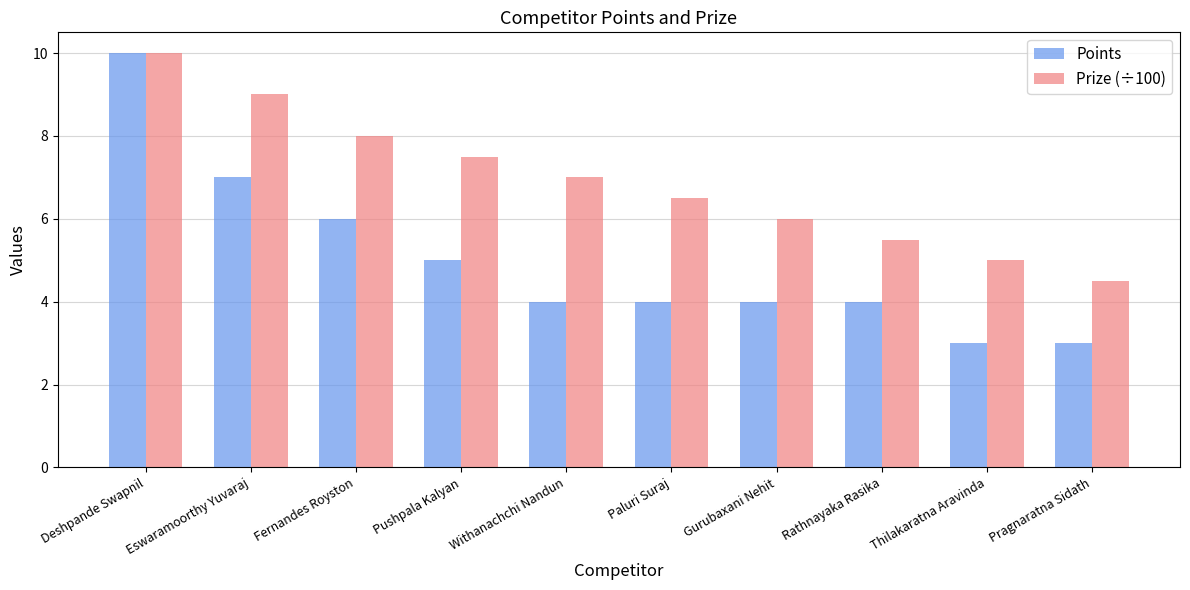

Which series has the widest spread of values?

Points